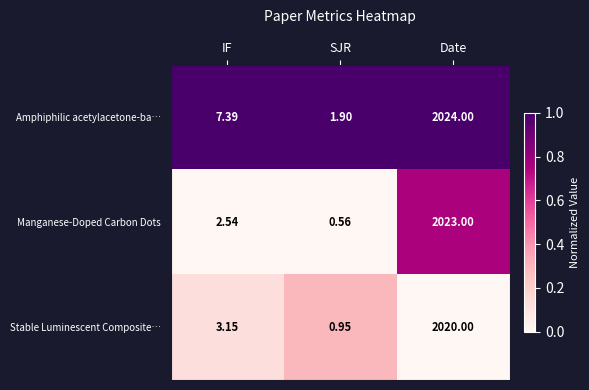

What is the total value across all series at IF?

13.1